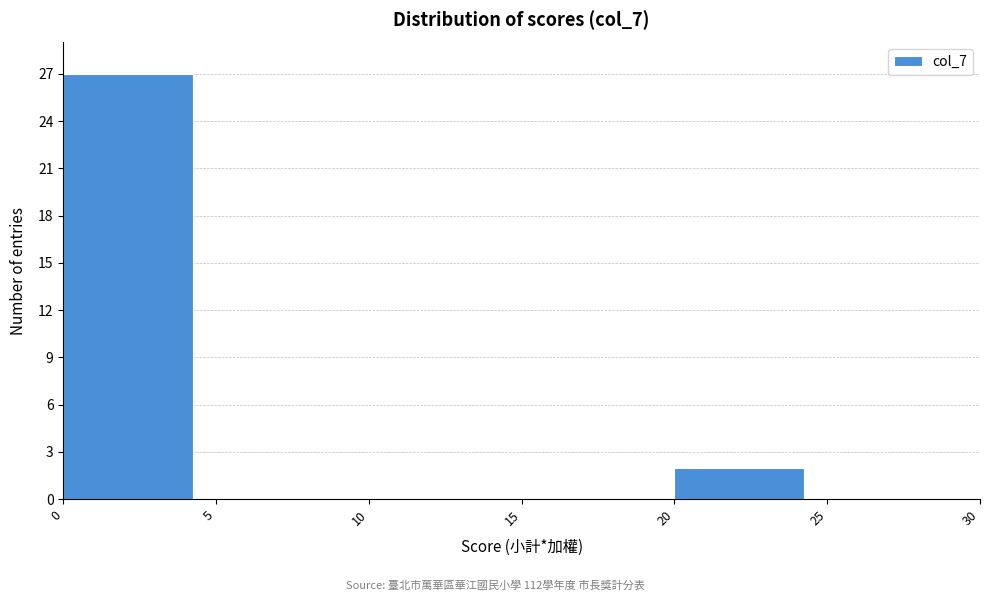

Reading left to right, transcribe this chart: for each bar, give the range it covers on the x-axis and its height. The values are not printed on the chart, so give them approximately, as read against the axis.

0 to 5: 27
5 to 10: 0
10 to 15: 0
15 to 20: 0
20 to 25: 2
25 to 30: 0